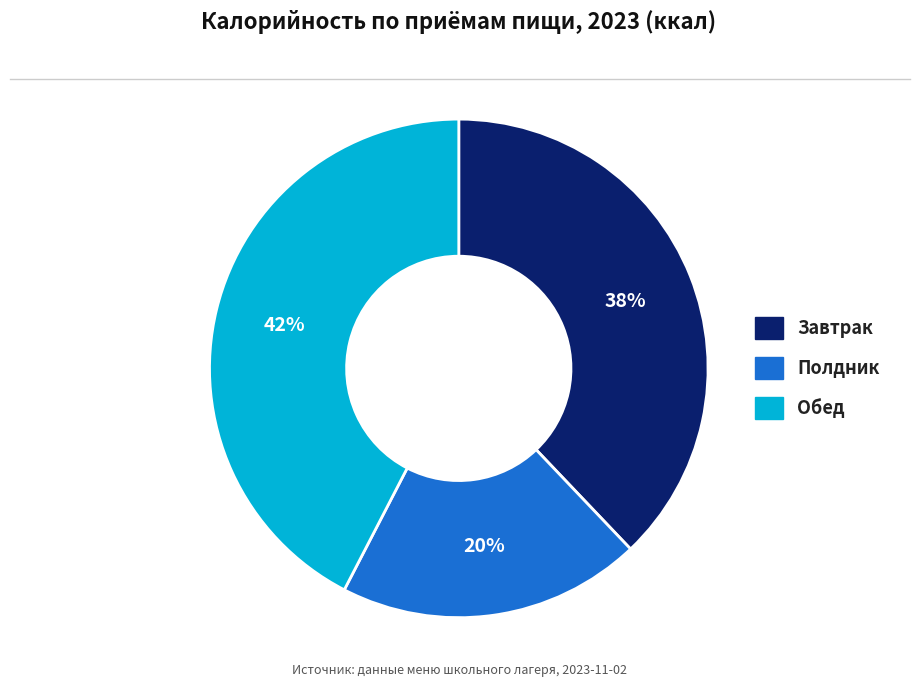

Does any single category account for the majority?

No